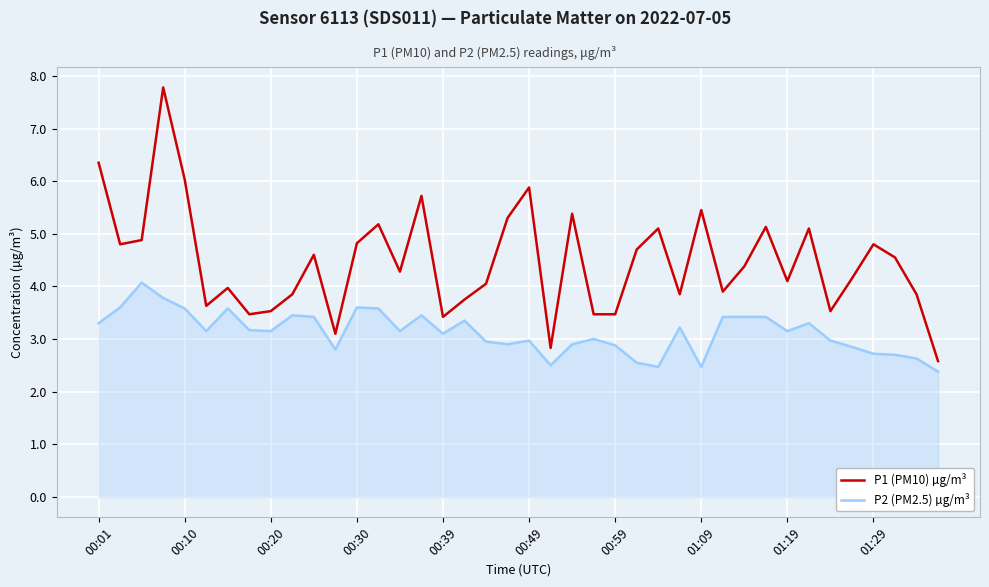

True or false: P1 (PM10) µg/m³ and P2 (PM2.5) µg/m³ cross at least once.

False